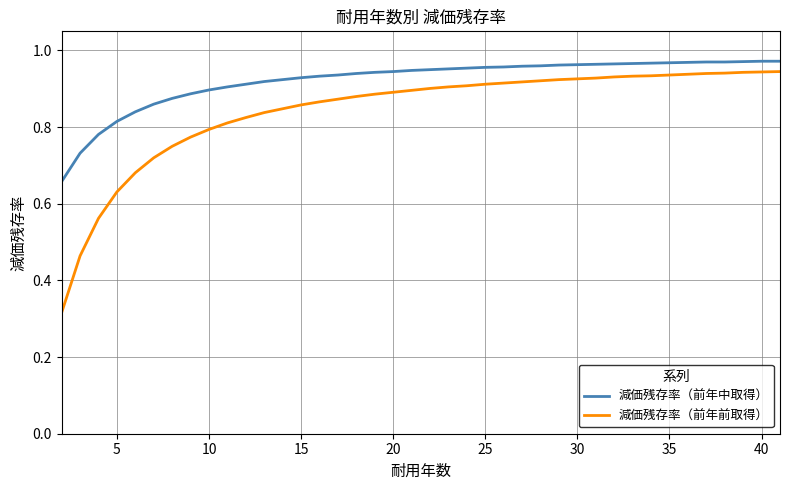

Rank the series by their average value, from highest to lowest.

減価残存率（前年中取得）, 減価残存率（前年前取得）